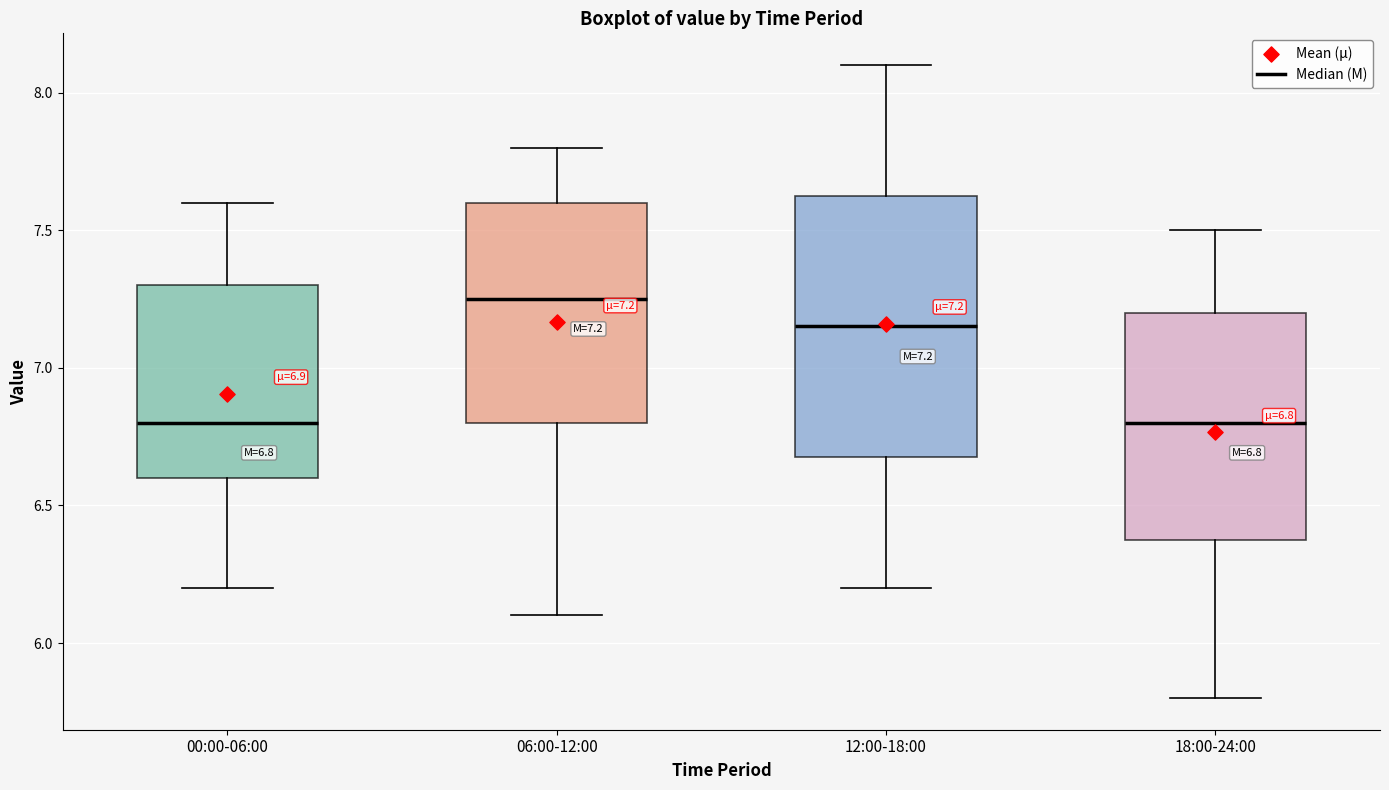

Which box is the tallest, from its lower edge to its upper edge?

12:00-18:00